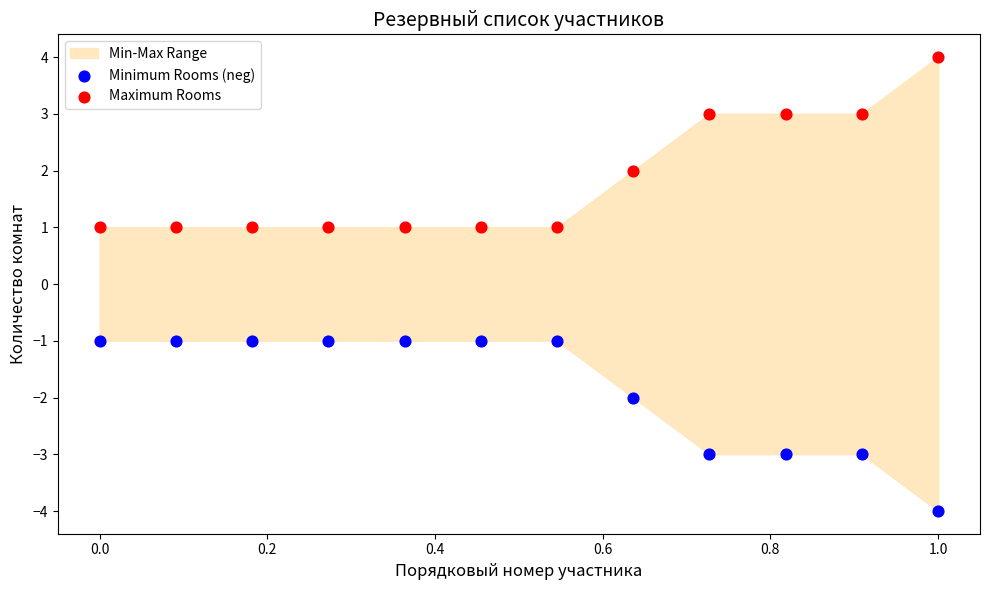

Which series contains the lowest Y value?

Minimum Rooms (neg)